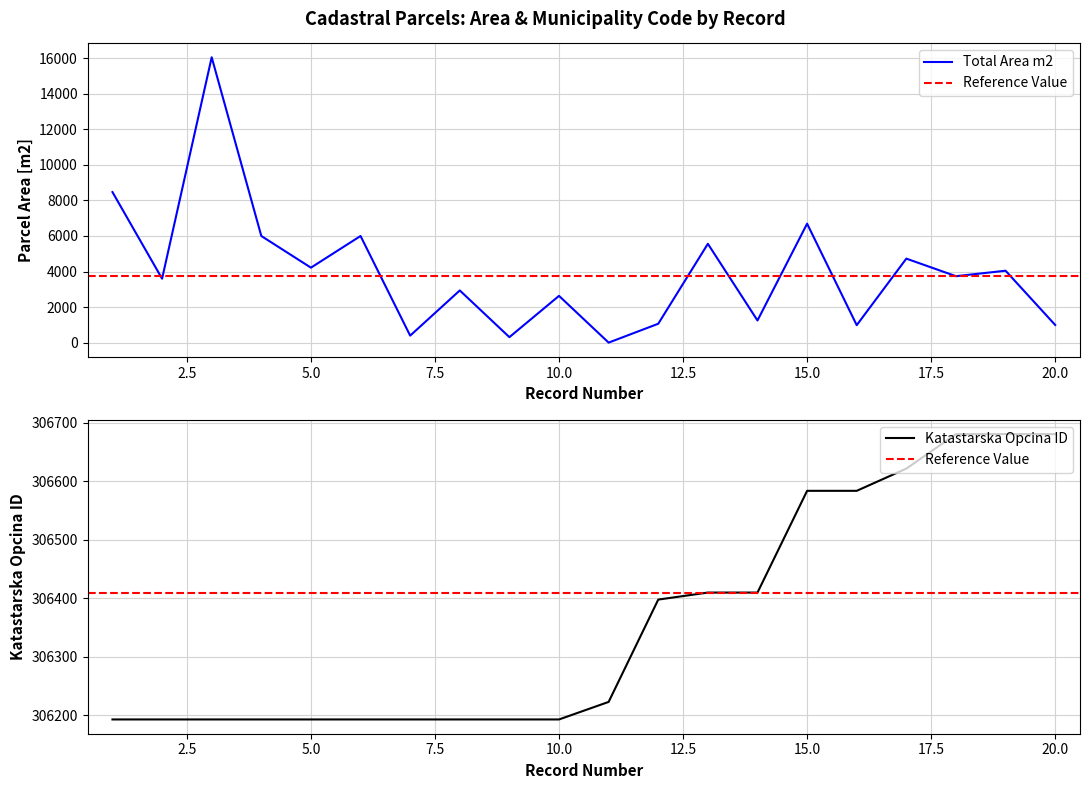

True or false: Katastarska Opcina ID has more than 2 interior local peaks.

False